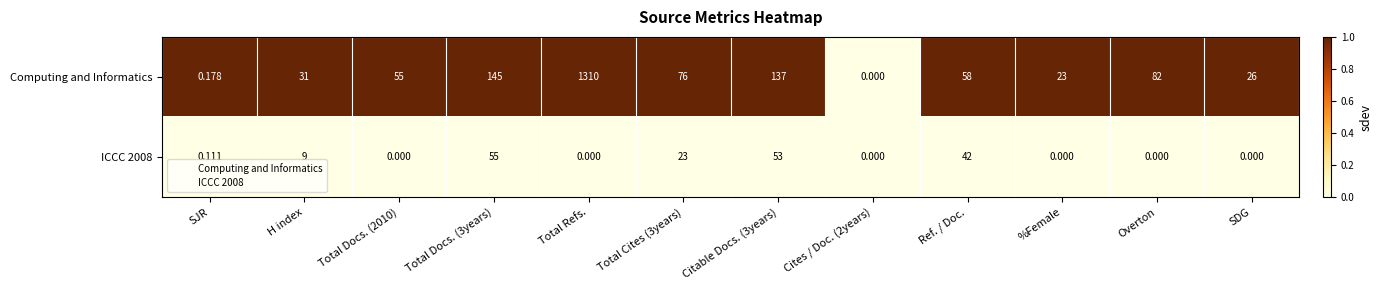

Which series has the largest range (max minus min)?

Computing and Informatics